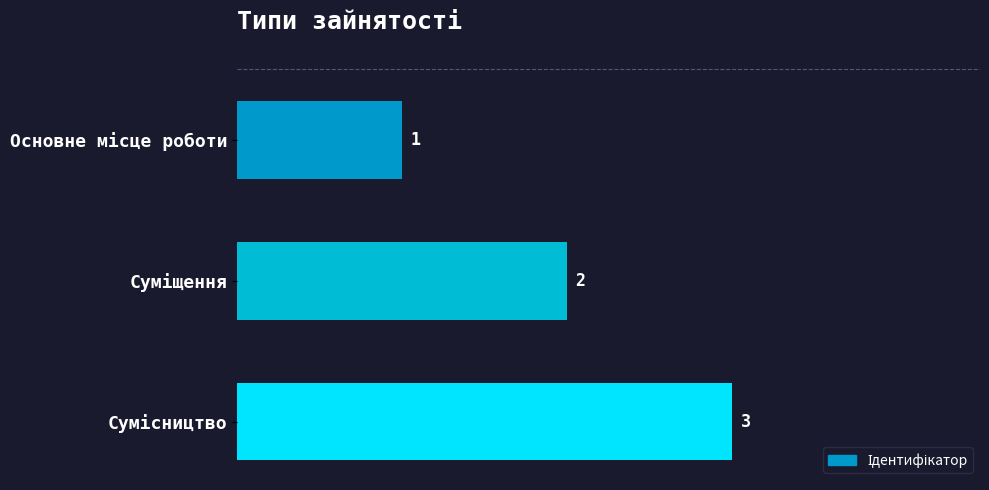

What is the greatest value displayed?

3